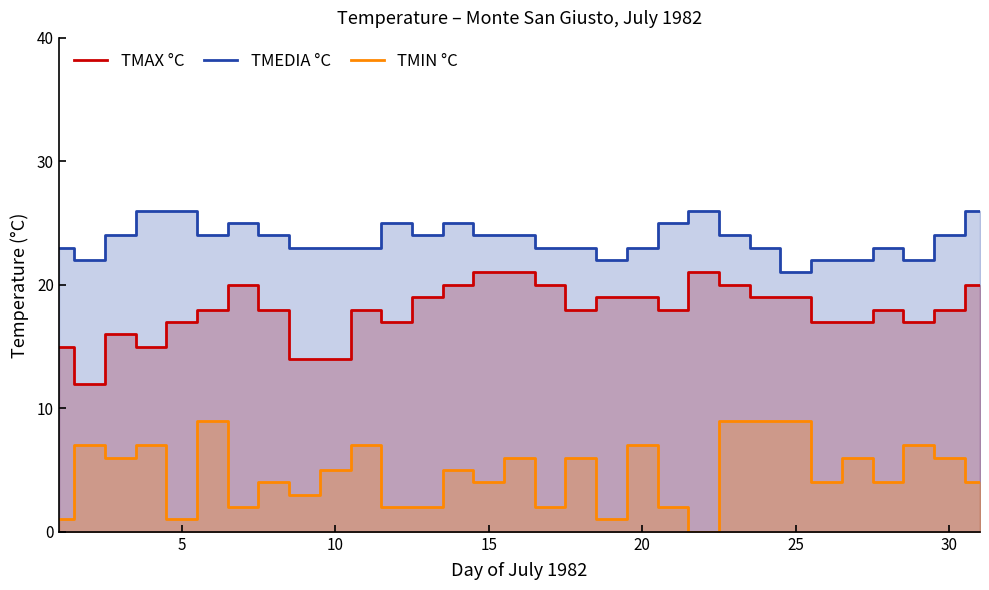

True or false: TMEDIA °C and TMIN °C cross at least once.

False